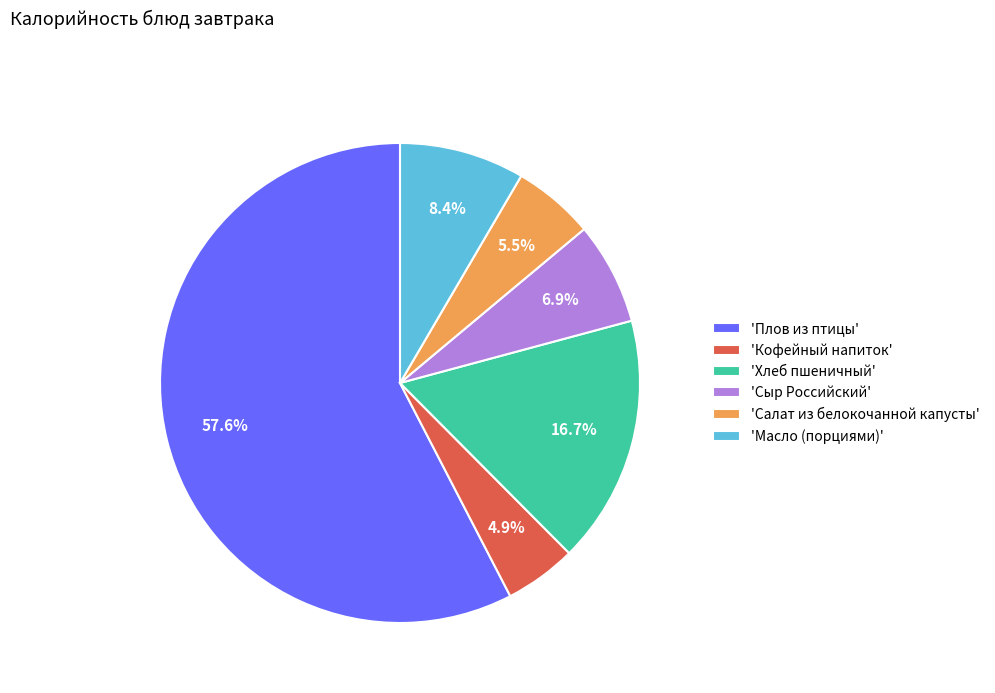

Which has a higher value, 'Масло (порциями)' or 'Плов из птицы'?

'Плов из птицы'